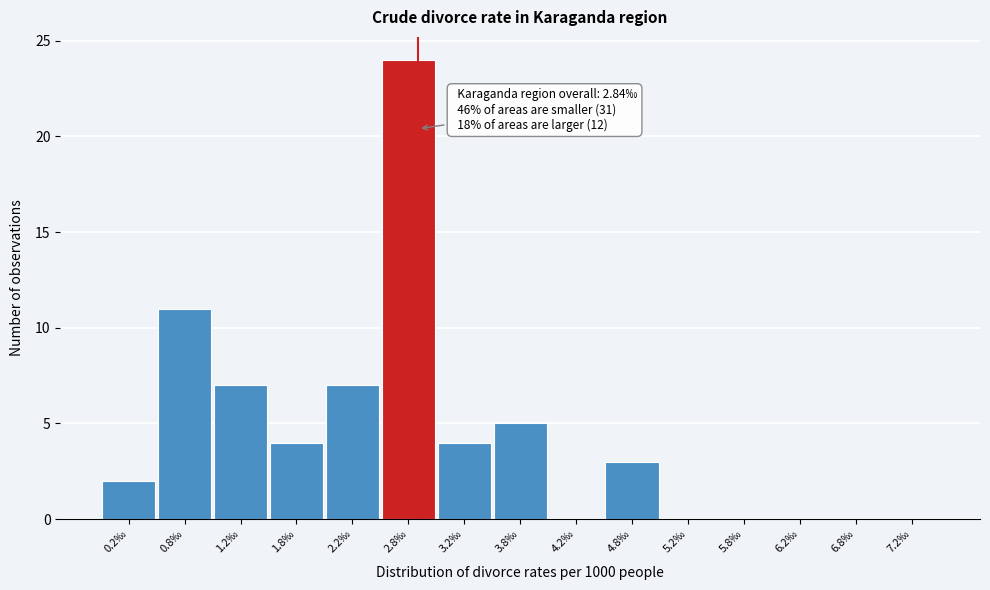

Which range on the x-axis has the tallest bar?

2.5 to 3.0